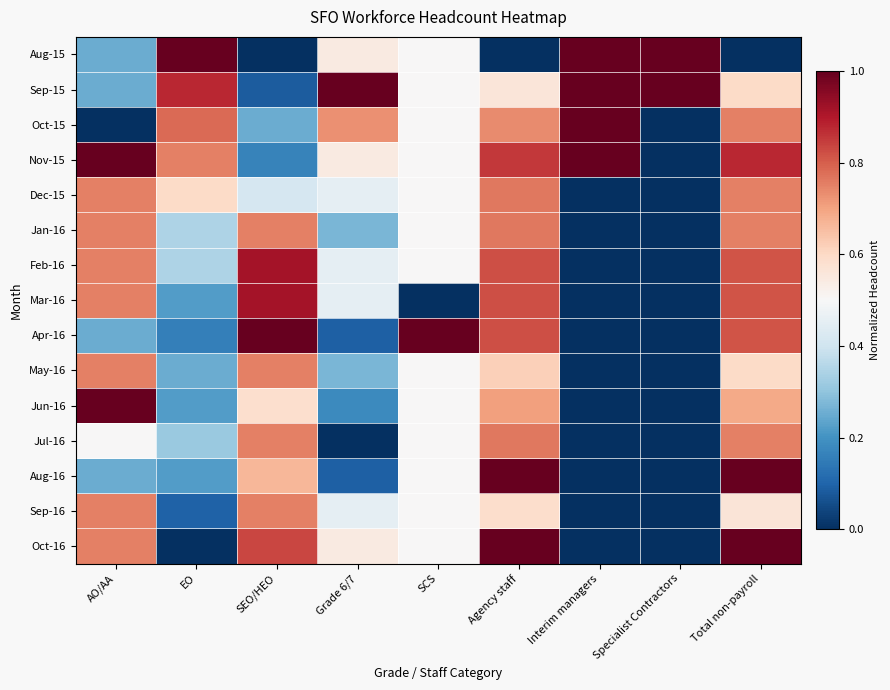

Reading left to right, extract all data points from this chart.

Aug-15: AO/AA=0.2	EO=1.0	SEO/HEO=0.0	Grade 6/7=0.5	SCS=0.5	Agency staff=0.0	Interim managers=1.0	Specialist Contractors=1.0	Total non-payroll=0.0
Sep-15: AO/AA=0.2	EO=0.9	SEO/HEO=0.1	Grade 6/7=1.0	SCS=0.5	Agency staff=0.6	Interim managers=1.0	Specialist Contractors=1.0	Total non-payroll=0.6
Oct-15: AO/AA=0.0	EO=0.8	SEO/HEO=0.2	Grade 6/7=0.7	SCS=0.5	Agency staff=0.7	Interim managers=1.0	Specialist Contractors=0.0	Total non-payroll=0.8
Nov-15: AO/AA=1.0	EO=0.8	SEO/HEO=0.2	Grade 6/7=0.5	SCS=0.5	Agency staff=0.9	Interim managers=1.0	Specialist Contractors=0.0	Total non-payroll=0.9
Dec-15: AO/AA=0.8	EO=0.6	SEO/HEO=0.4	Grade 6/7=0.5	SCS=0.5	Agency staff=0.8	Interim managers=0.0	Specialist Contractors=0.0	Total non-payroll=0.8
Jan-16: AO/AA=0.8	EO=0.3	SEO/HEO=0.8	Grade 6/7=0.3	SCS=0.5	Agency staff=0.8	Interim managers=0.0	Specialist Contractors=0.0	Total non-payroll=0.8
Feb-16: AO/AA=0.8	EO=0.3	SEO/HEO=0.9	Grade 6/7=0.5	SCS=0.5	Agency staff=0.8	Interim managers=0.0	Specialist Contractors=0.0	Total non-payroll=0.8
Mar-16: AO/AA=0.8	EO=0.2	SEO/HEO=0.9	Grade 6/7=0.5	SCS=0.0	Agency staff=0.8	Interim managers=0.0	Specialist Contractors=0.0	Total non-payroll=0.8
Apr-16: AO/AA=0.2	EO=0.2	SEO/HEO=1.0	Grade 6/7=0.1	SCS=1.0	Agency staff=0.8	Interim managers=0.0	Specialist Contractors=0.0	Total non-payroll=0.8
May-16: AO/AA=0.8	EO=0.2	SEO/HEO=0.8	Grade 6/7=0.3	SCS=0.5	Agency staff=0.6	Interim managers=0.0	Specialist Contractors=0.0	Total non-payroll=0.6
Jun-16: AO/AA=1.0	EO=0.2	SEO/HEO=0.6	Grade 6/7=0.2	SCS=0.5	Agency staff=0.7	Interim managers=0.0	Specialist Contractors=0.0	Total non-payroll=0.7
Jul-16: AO/AA=0.5	EO=0.3	SEO/HEO=0.8	Grade 6/7=0.0	SCS=0.5	Agency staff=0.8	Interim managers=0.0	Specialist Contractors=0.0	Total non-payroll=0.8
Aug-16: AO/AA=0.2	EO=0.2	SEO/HEO=0.7	Grade 6/7=0.1	SCS=0.5	Agency staff=1.0	Interim managers=0.0	Specialist Contractors=0.0	Total non-payroll=1.0
Sep-16: AO/AA=0.8	EO=0.1	SEO/HEO=0.8	Grade 6/7=0.5	SCS=0.5	Agency staff=0.6	Interim managers=0.0	Specialist Contractors=0.0	Total non-payroll=0.6
Oct-16: AO/AA=0.8	EO=0.0	SEO/HEO=0.8	Grade 6/7=0.5	SCS=0.5	Agency staff=1.0	Interim managers=0.0	Specialist Contractors=0.0	Total non-payroll=1.0